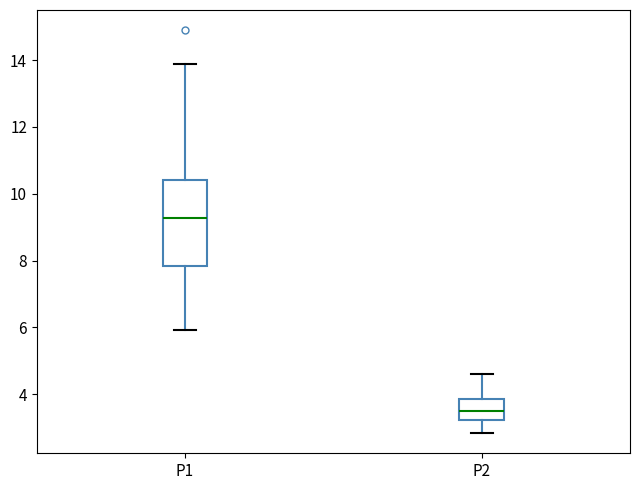

Reading left to right, transcribe this box plot: for each box, give where its median line is, the range the box spans, and where its two whiskers end, as read against the y-axis. The values are not printed on the chart, so give them approximately, as read against the axis.

P1: median 9.2, box 7.8 to 10.4, whiskers 6.0 to 14.0
P2: median 3.6, box 3.2 to 3.8, whiskers 2.8 to 4.6